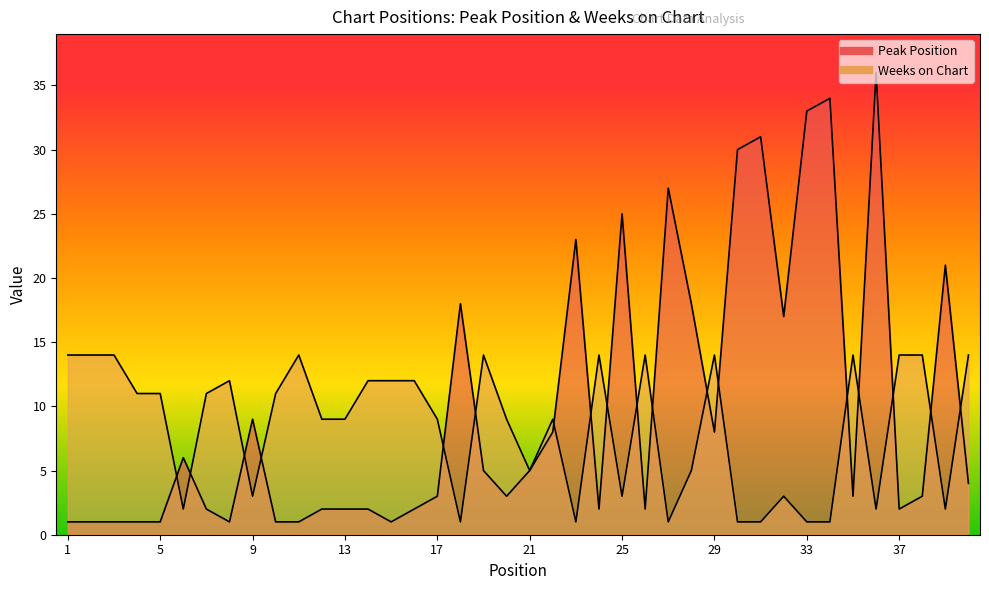

Which series ends up on top after the final intersection of Peak Position and Weeks on Chart?

Weeks on Chart